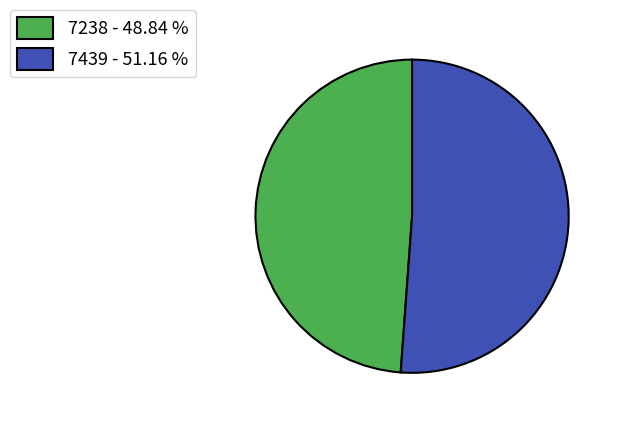

Between 7238 - 48.84 % and 7439 - 51.16 %, which is larger?

7439 - 51.16 %